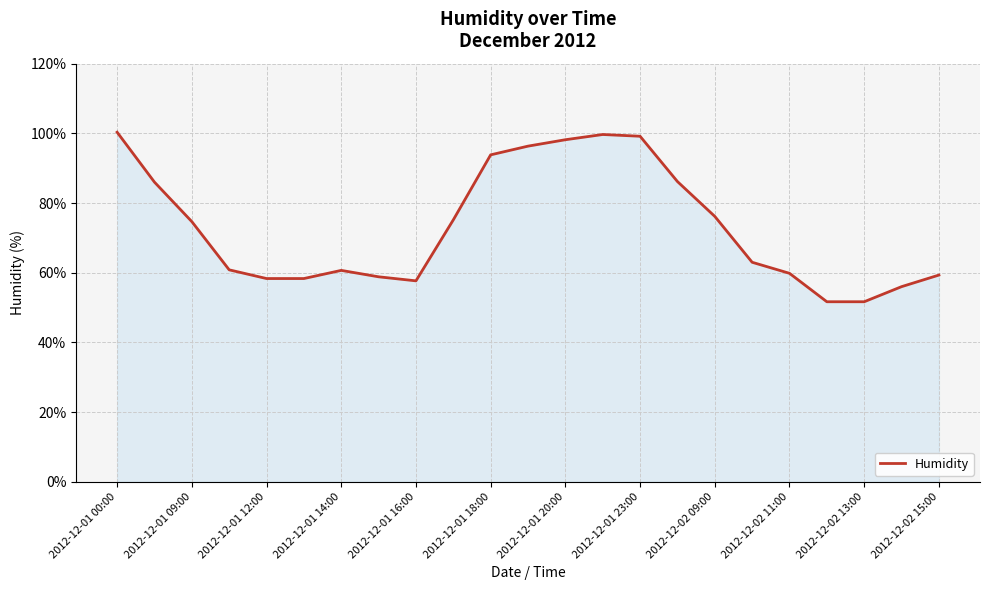

What is the difference between the maximum and minimum values?

48.7